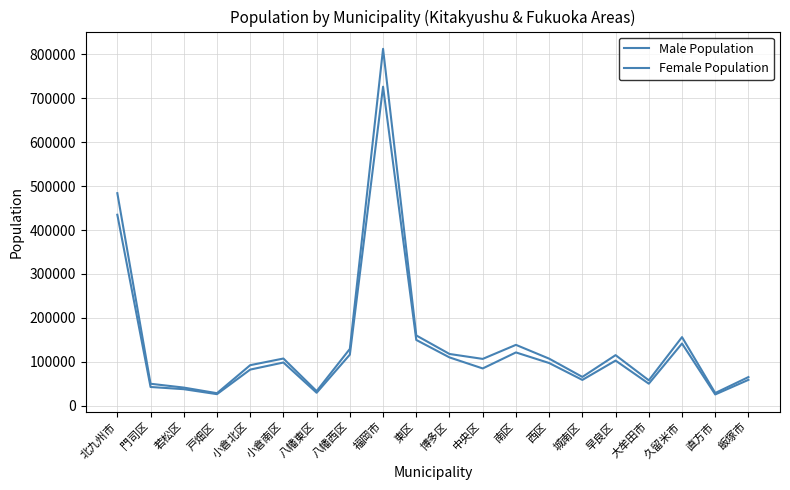

At which category does Male Population reach its first local peak?

小倉南区